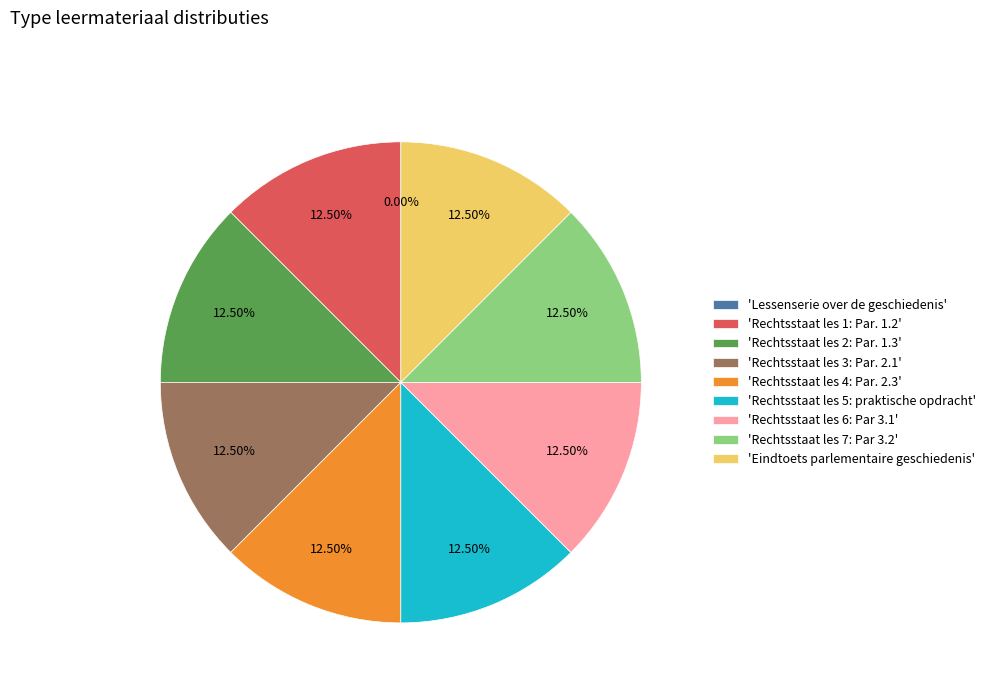

Approximately how many times larger is the value at 'Rechtsstaat les 6: Par 3.1' compared to 'Rechtsstaat les 7: Par 3.2'?

1.0